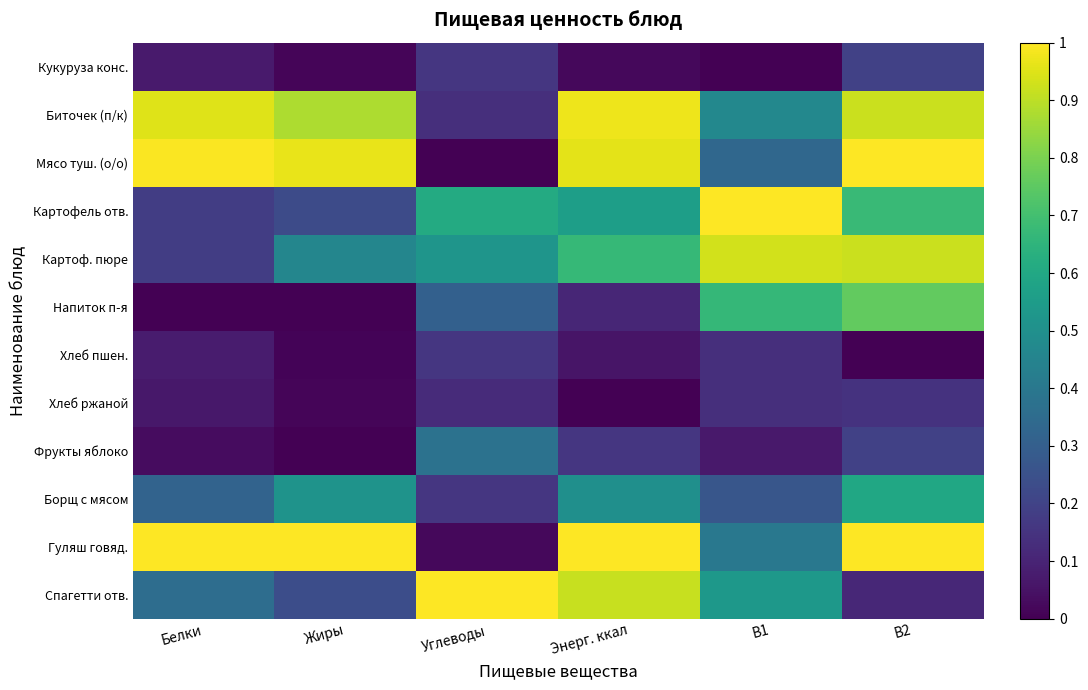

At how many categories does at least one series exceed 0?

6